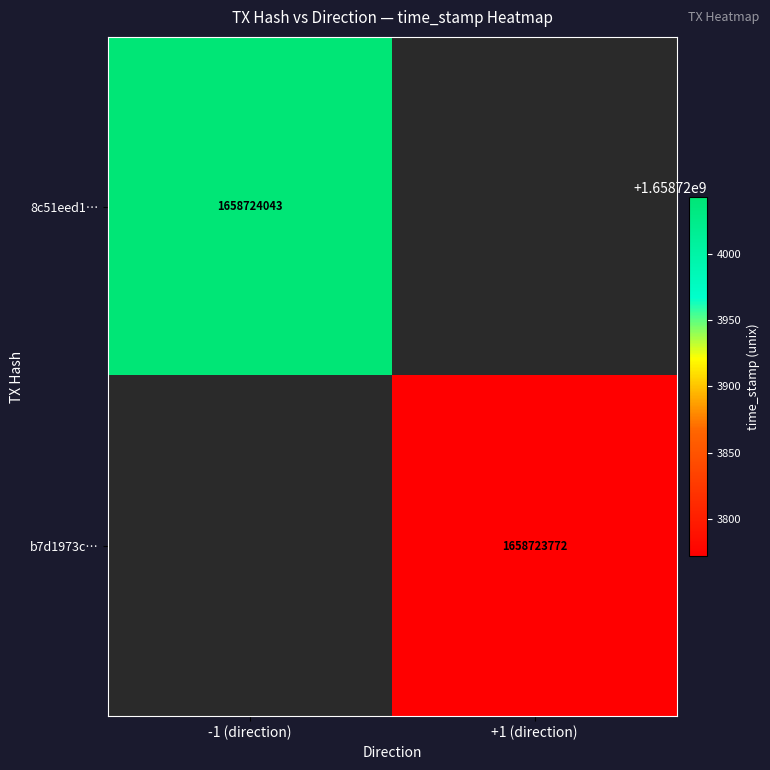

What is the average value of the b7d1973c152b16295f2d8f289cbeceed15a5589 series?

829361886